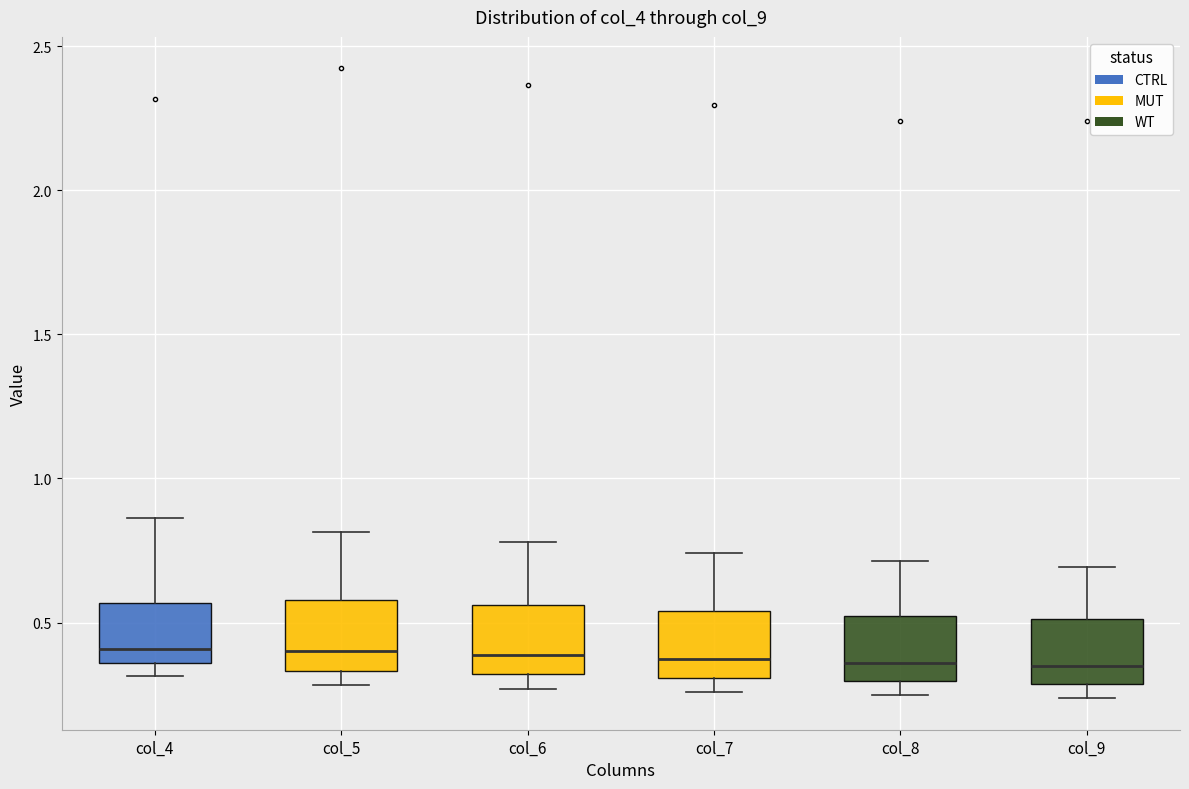

Reading left to right, read every box against the y-axis: the position of its median line, the range the box covers, and the ends of its whiskers. The values are not printed on the chart, so give them approximately, as read against the axis.

col_4: median 0.40, box 0.35 to 0.55, whiskers 0.30 to 0.85
col_5: median 0.40, box 0.35 to 0.60, whiskers 0.30 to 0.80
col_6: median 0.40, box 0.30 to 0.55, whiskers 0.25 to 0.80
col_7: median 0.35, box 0.30 to 0.55, whiskers 0.25 to 0.75
col_8: median 0.35, box 0.30 to 0.50, whiskers 0.25 to 0.70
col_9: median 0.35, box 0.30 to 0.50, whiskers 0.25 to 0.70